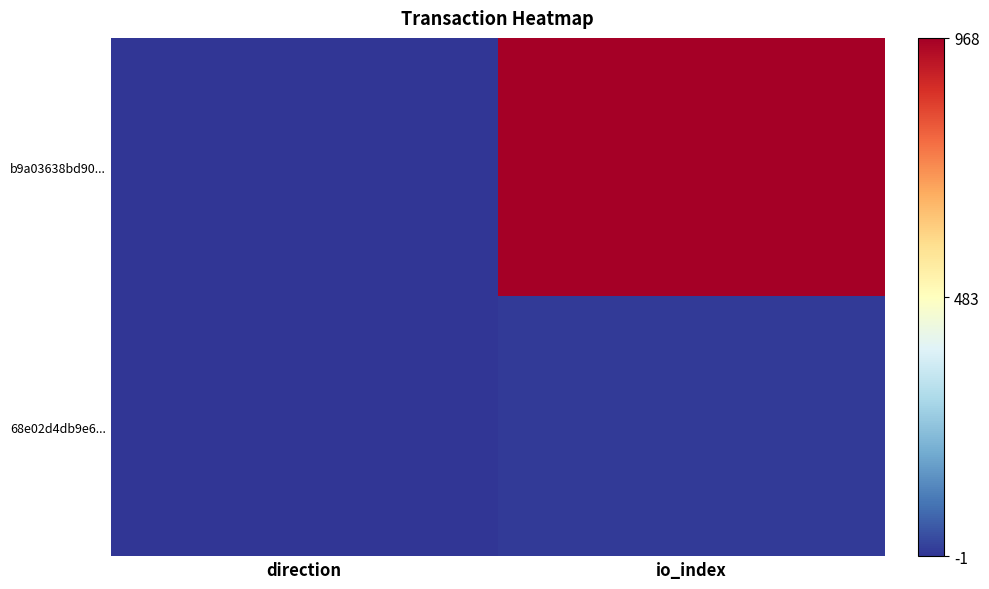

Which series has the largest total across all categories?

b9a03638bd90...